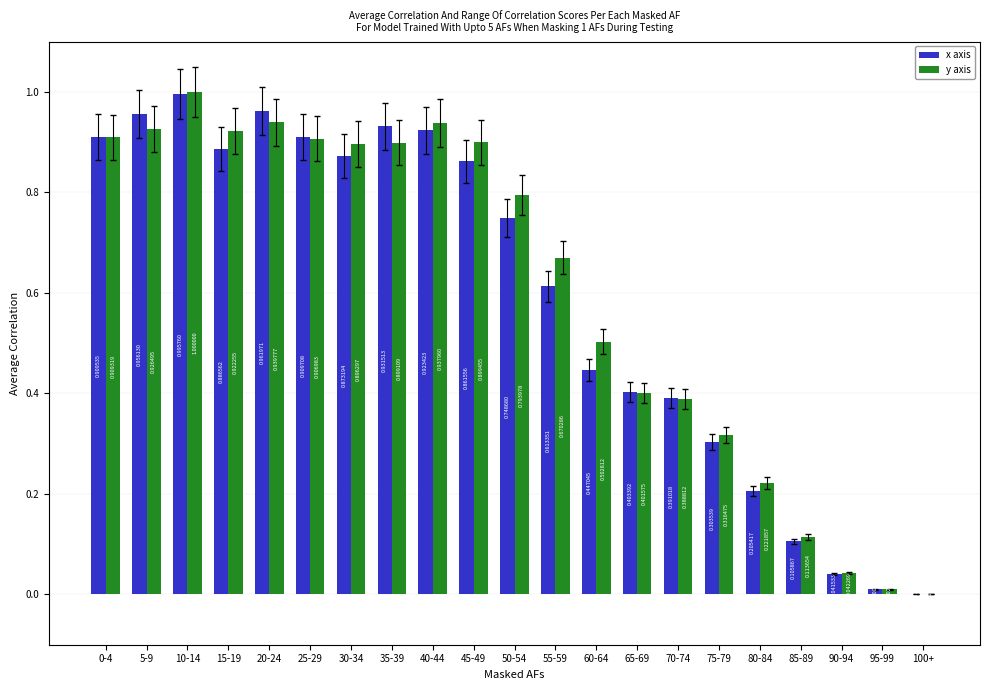

At which label is y axis closest to 0?

100+